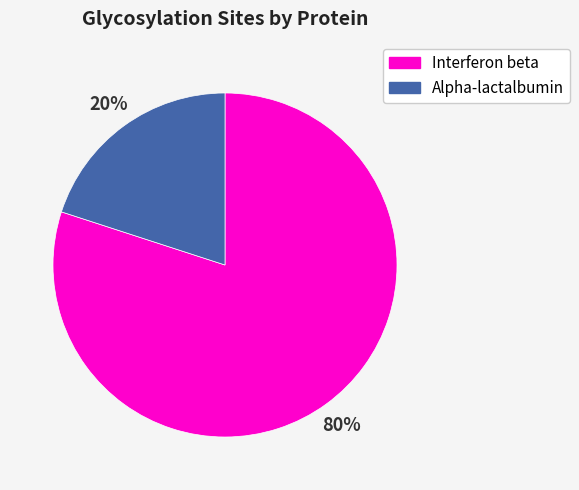

Is the sum of Alpha-lactalbumin and Interferon beta greater than half?

Yes